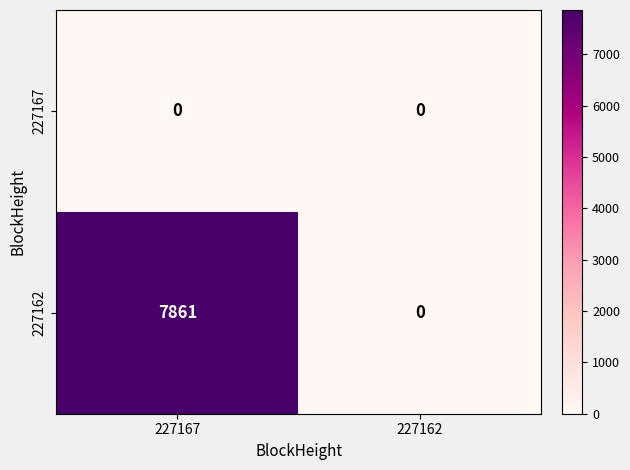

What is the difference between the maximum and minimum values in the 227162 series?

7861